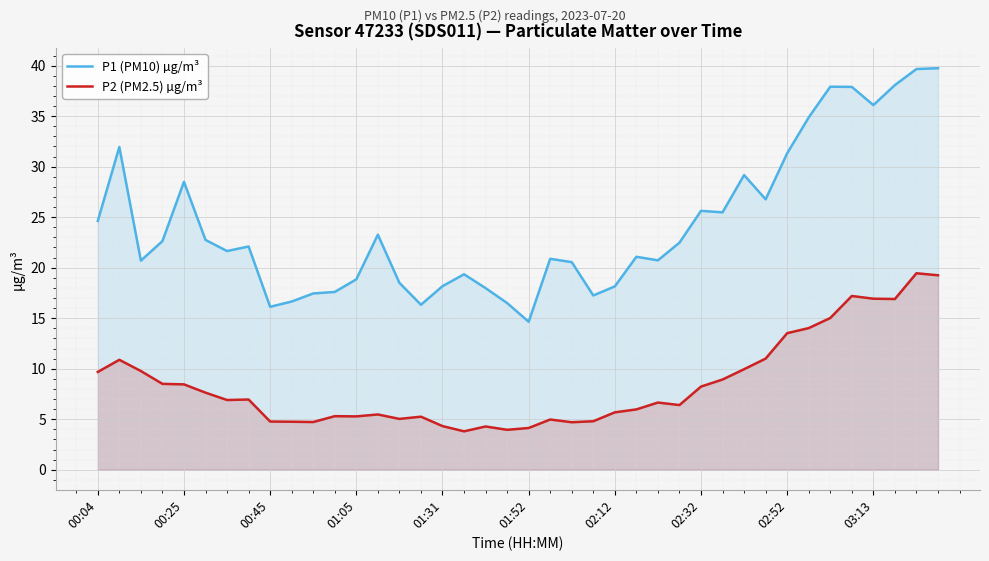

The P2 (PM2.5) µg/m³ series shows 7.3 at 10. True or false?

False